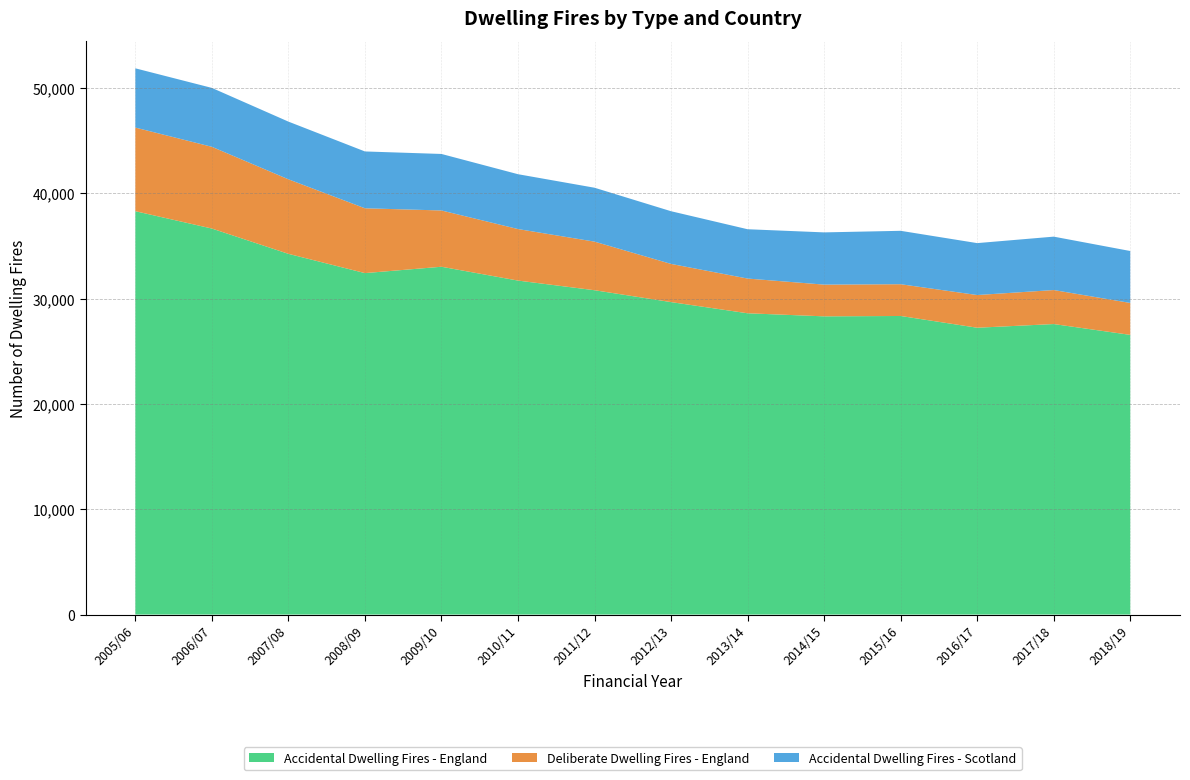

Reading right to left, what are all the values shown in this chart?

Accidental Dwelling Fires - England: 2018/19=26562	2017/18=27590	2016/17=27240	2015/16=28356	2014/15=28321	2013/14=28613	2012/13=29674	2011/12=30802	2010/11=31718	2009/10=33032	2008/09=32428	2007/08=34258	2006/07=36660	2005/06=38307
Deliberate Dwelling Fires - England: 2018/19=3033	2017/18=3229	2016/17=3105	2015/16=3016	2014/15=3013	2013/14=3297	2012/13=3626	2011/12=4615	2010/11=4893	2009/10=5344	2008/09=6156	2007/08=7078	2006/07=7762	2005/06=7941
Accidental Dwelling Fires - Scotland: 2018/19=4931	2017/18=5072	2016/17=4931	2015/16=5072	2014/15=4961	2013/14=4684	2012/13=5004	2011/12=5119	2010/11=5209	2009/10=5367	2008/09=5397	2007/08=5479	2006/07=5594	2005/06=5628